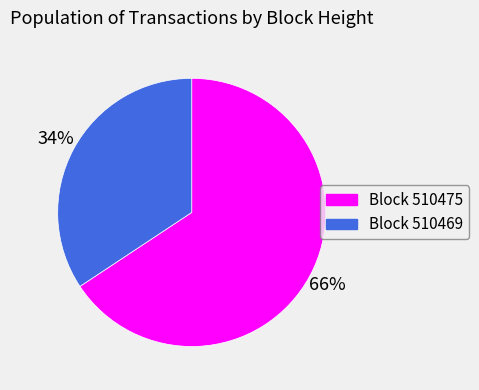

Count the number of slices in the pie.

2